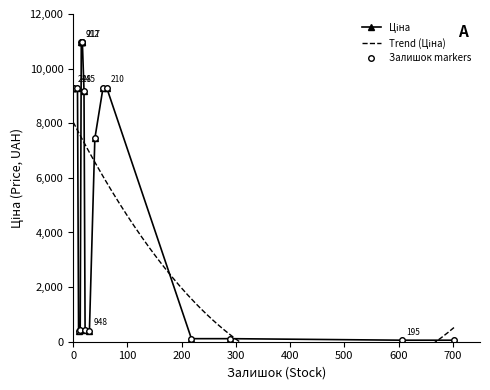

Which series ends up on top after the final intersection of Ціна and Залишок?

Ціна